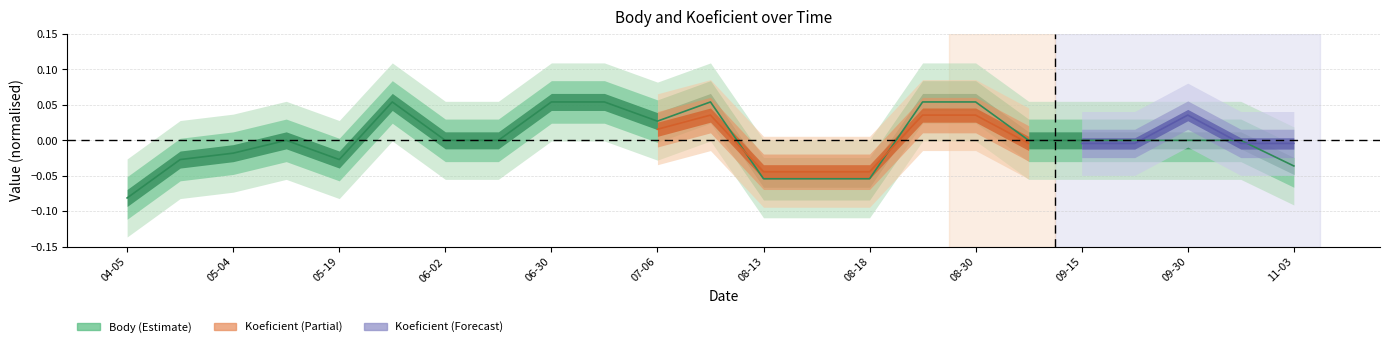

Is this an area chart (filled region under the line)?

No